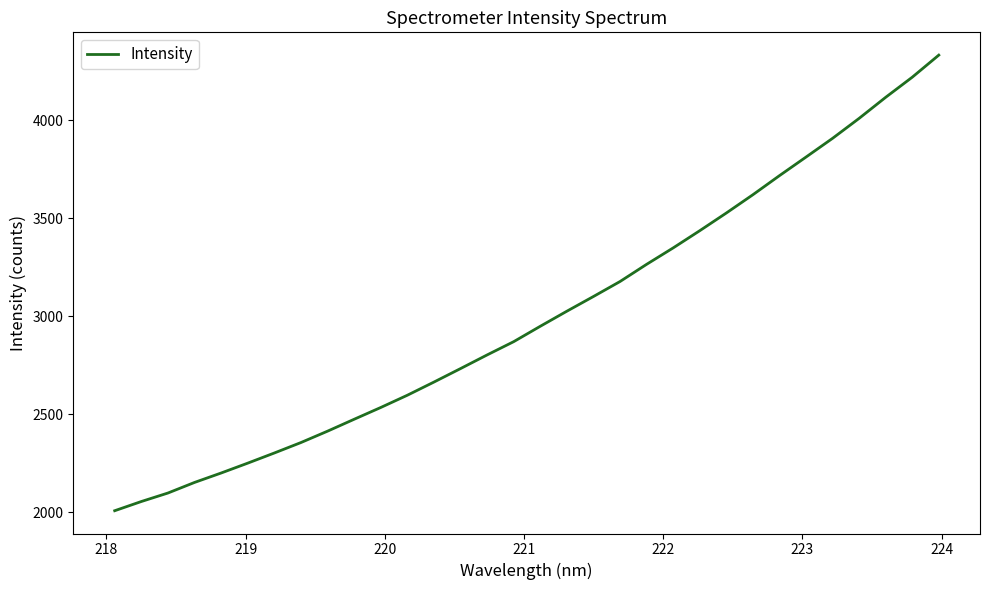

What is the maximum value shown in the chart?

4332.1